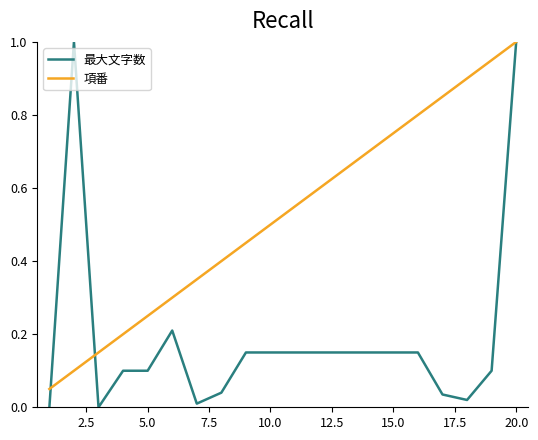

How many series are shown in this chart?

2